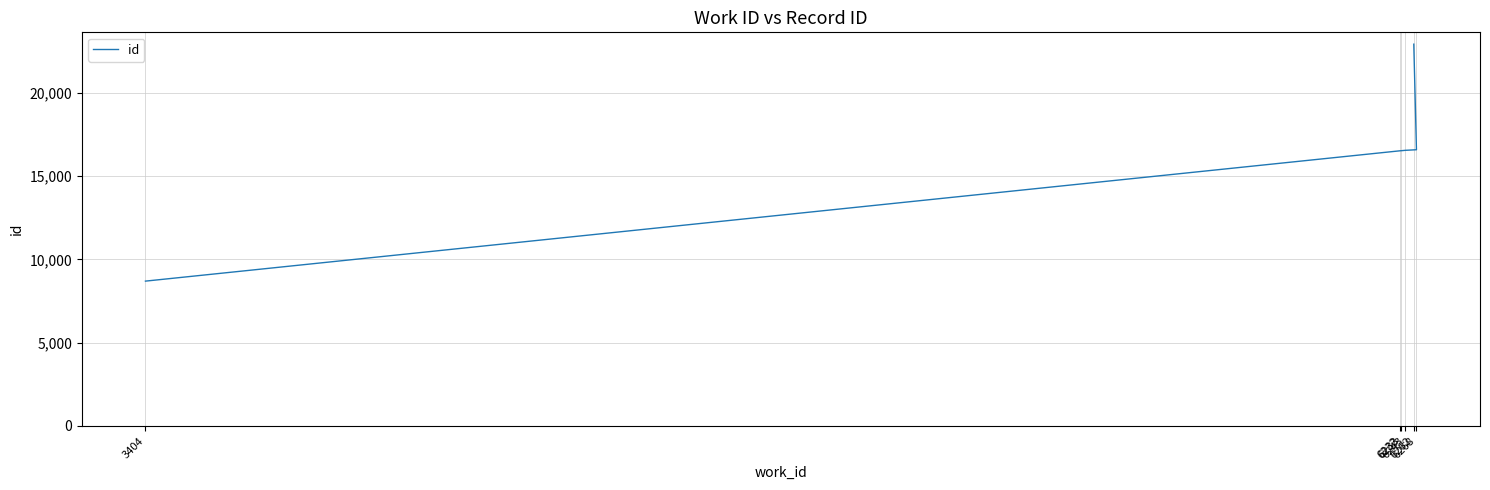

Count the number of values greater than 16541.

2